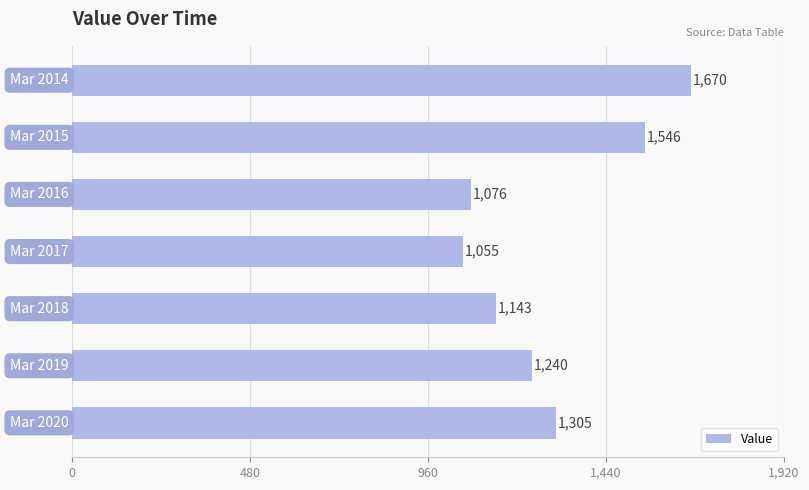

What is the smallest value displayed?

1055